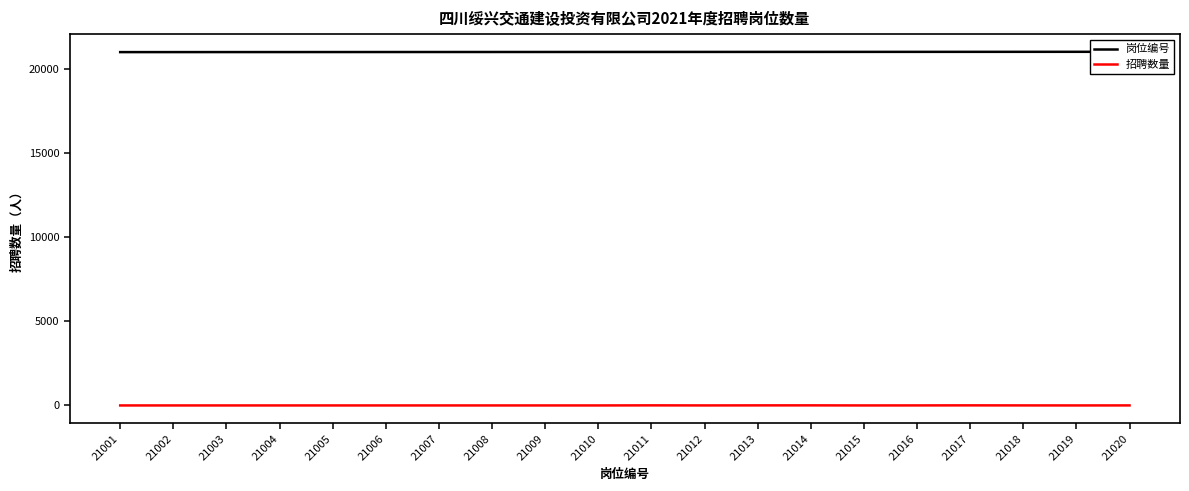

How many interior local peaks does the 招聘数量 series have?

3